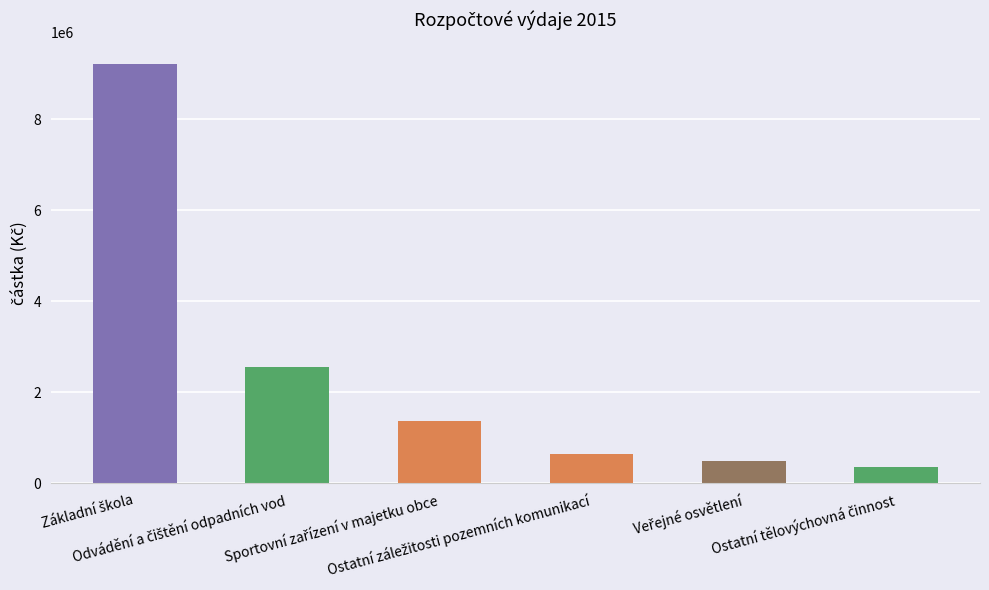

What is the value of the 1st bar from the left?

9218440